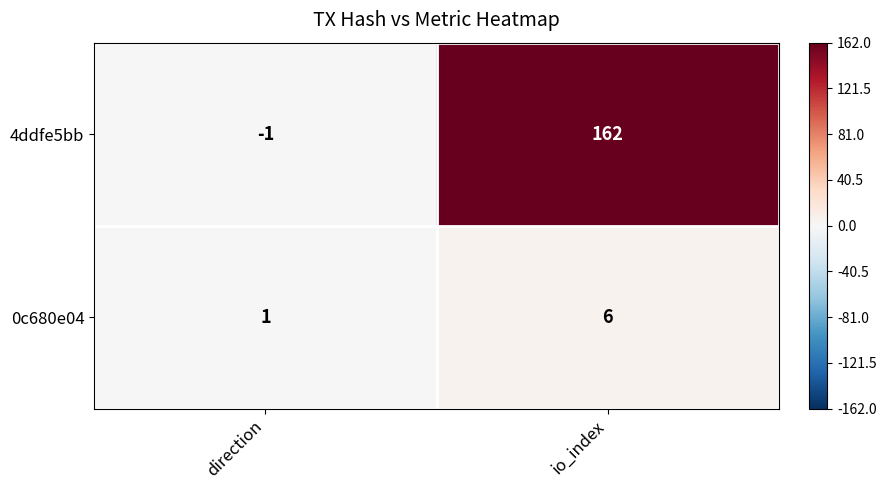

What is the greatest value displayed?

162